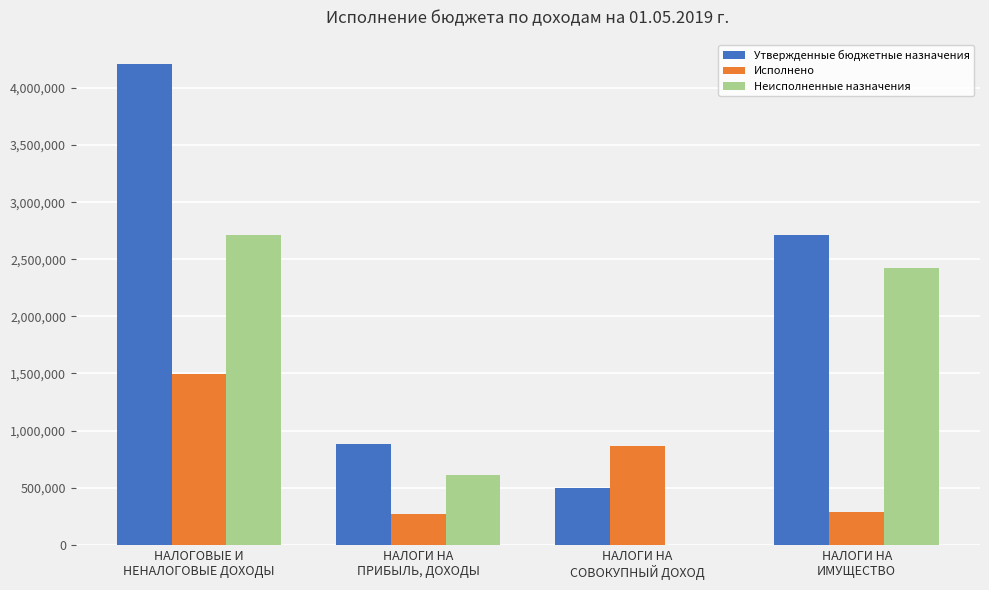

How many categories are shown in the chart?

4